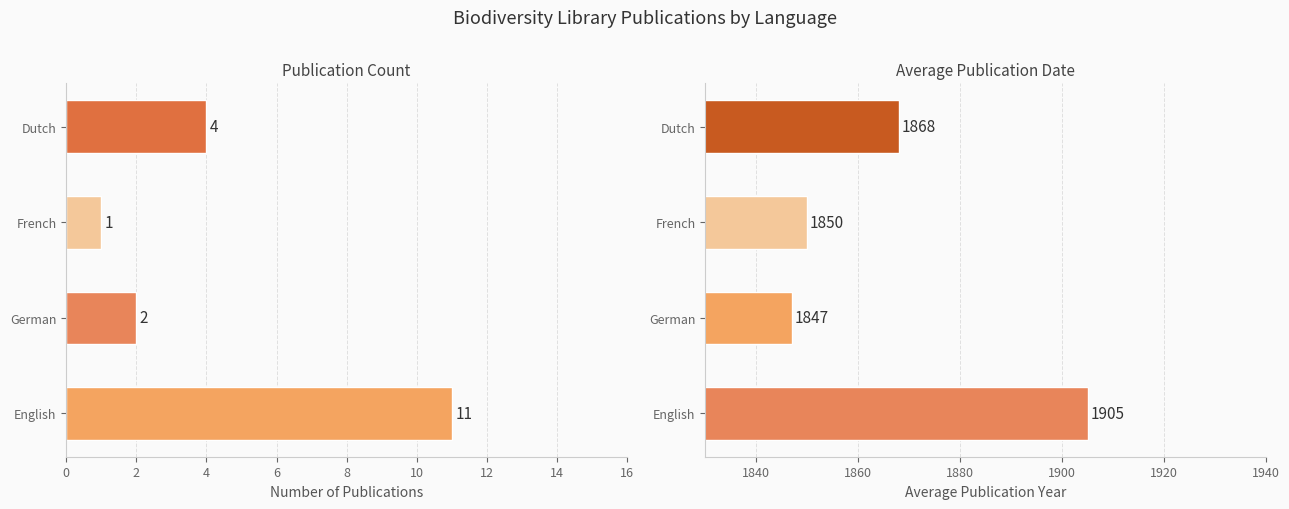

What is the total value across all series at German?

1849